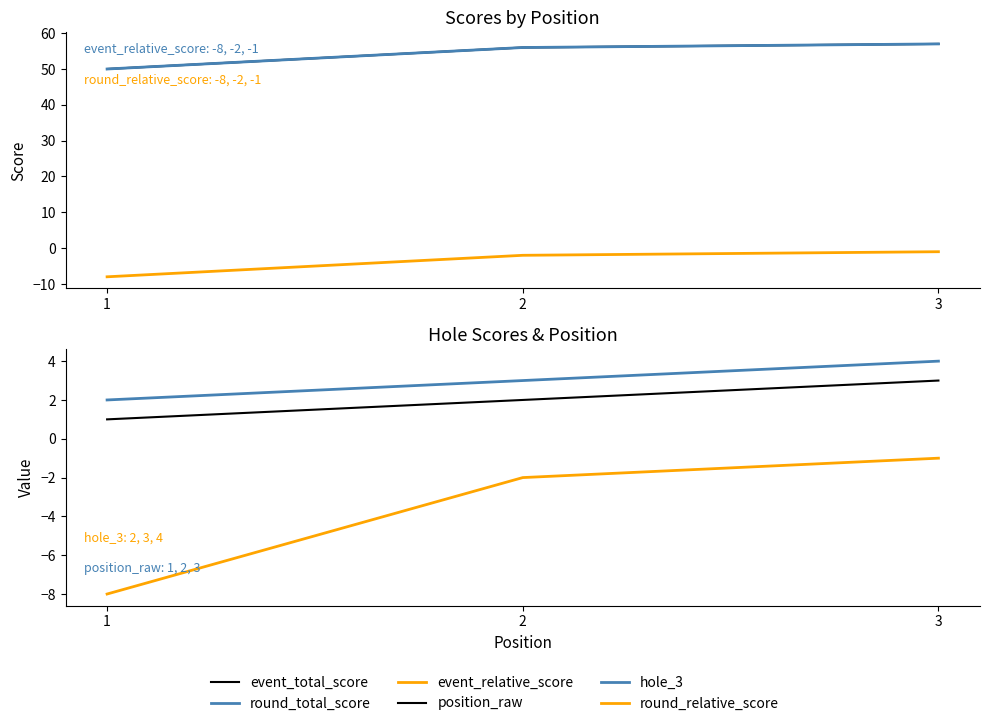

Is it true that round_total_score equals 56 at 2?

True